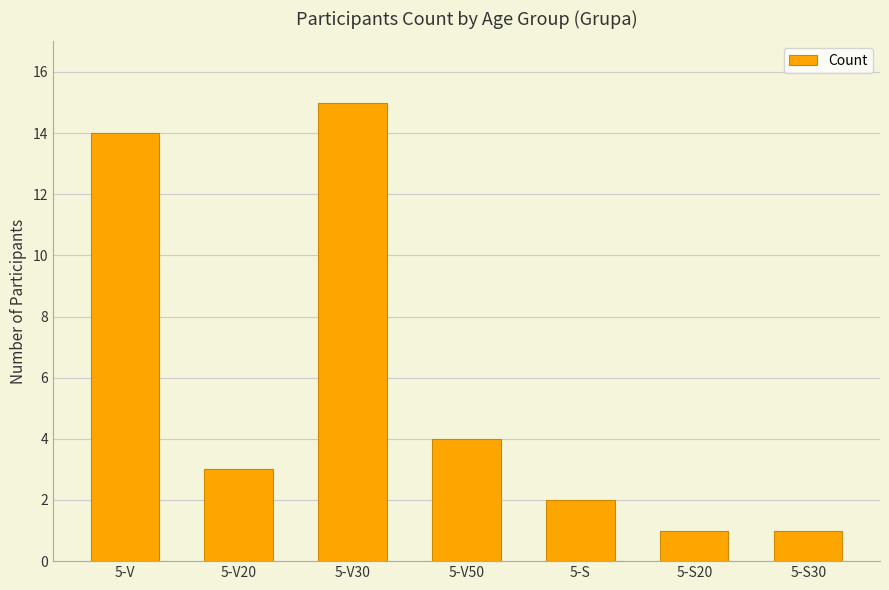

How many bars are there in total?

7